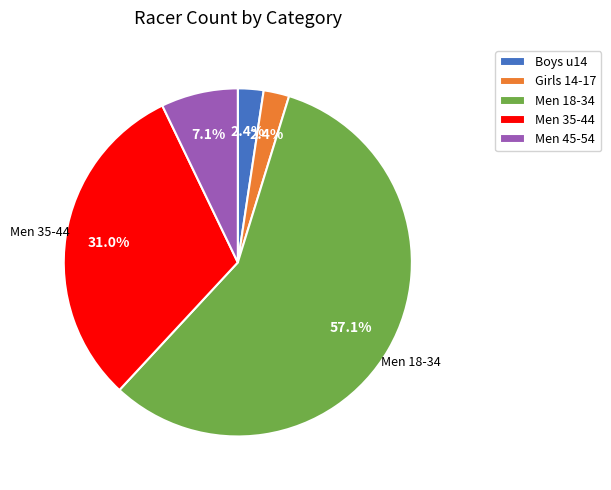

To the nearest percent, what is the average slice percentage?

20%